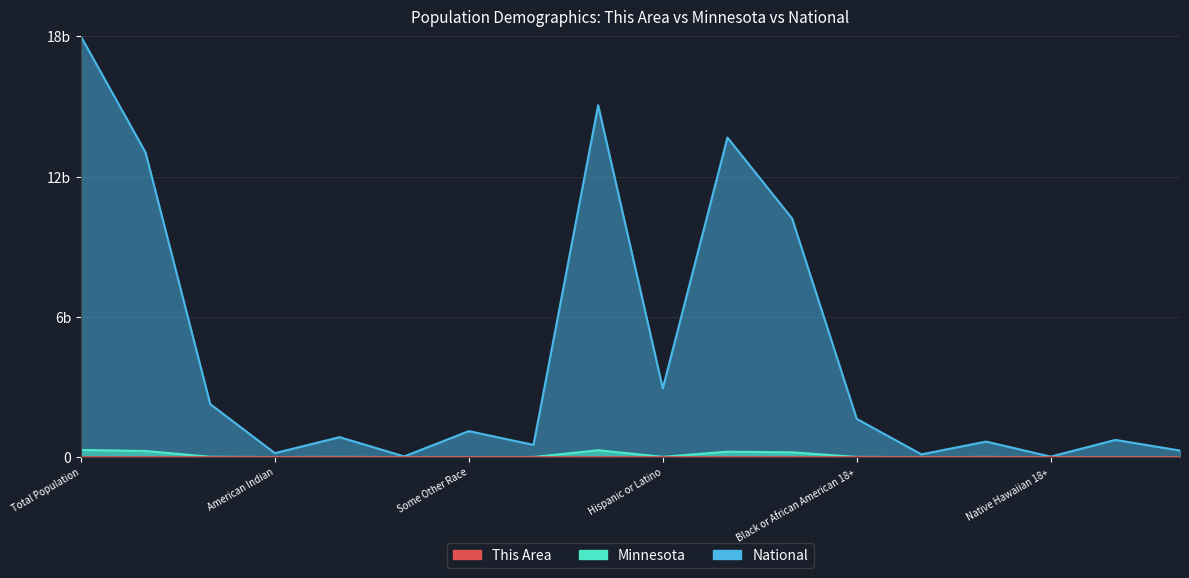

True or false: National and This Area cross at least once.

False